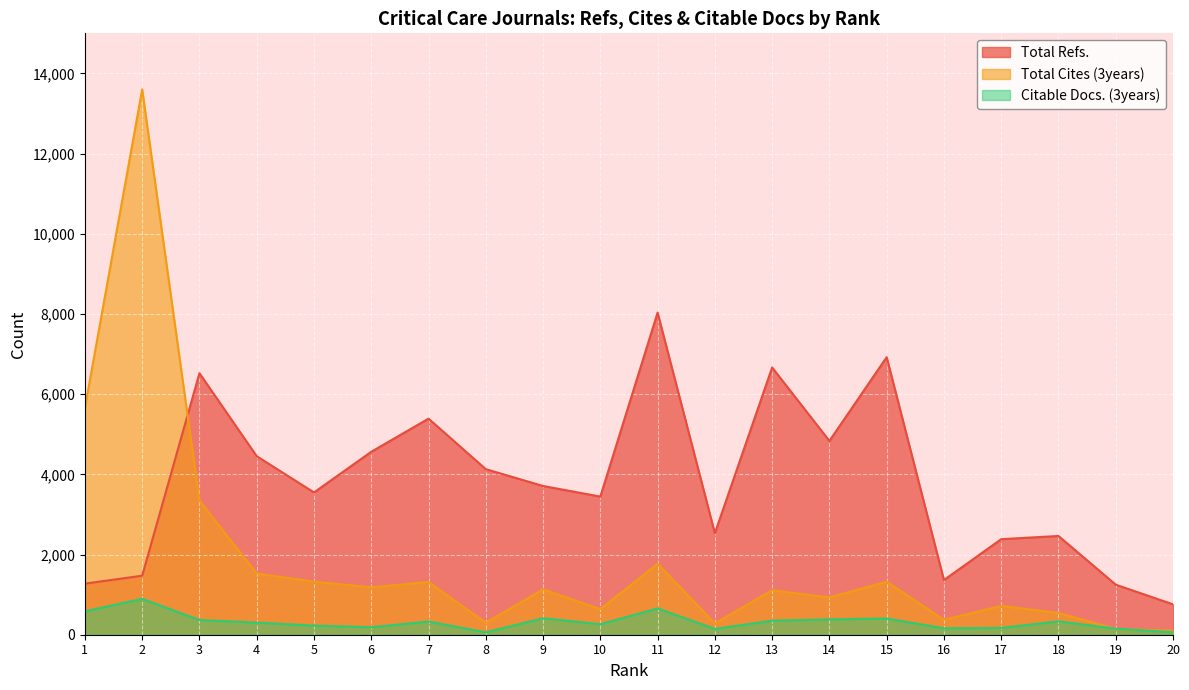

Rank the series by their average value, from lowest to highest.

Citable Docs. (3years), Total Cites (3years), Total Refs.